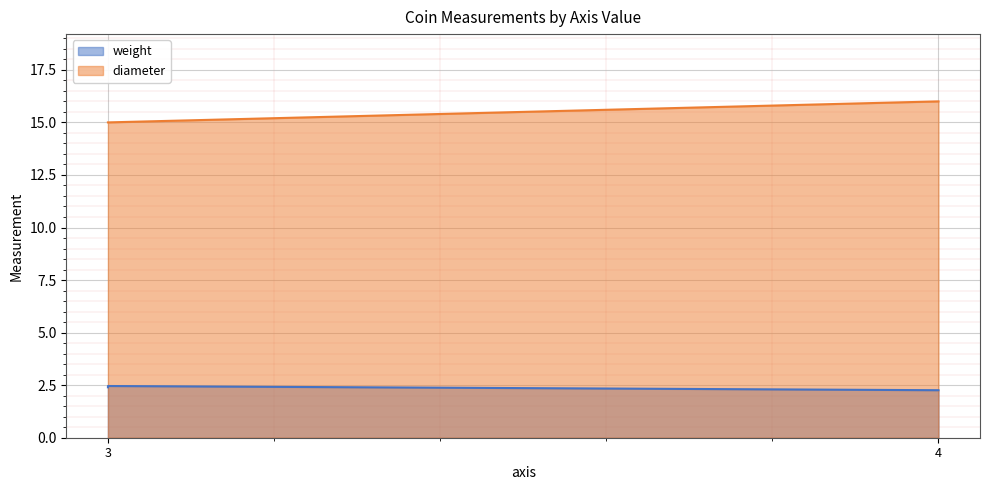

Is it true that diameter equals 7.0 at 4?

False